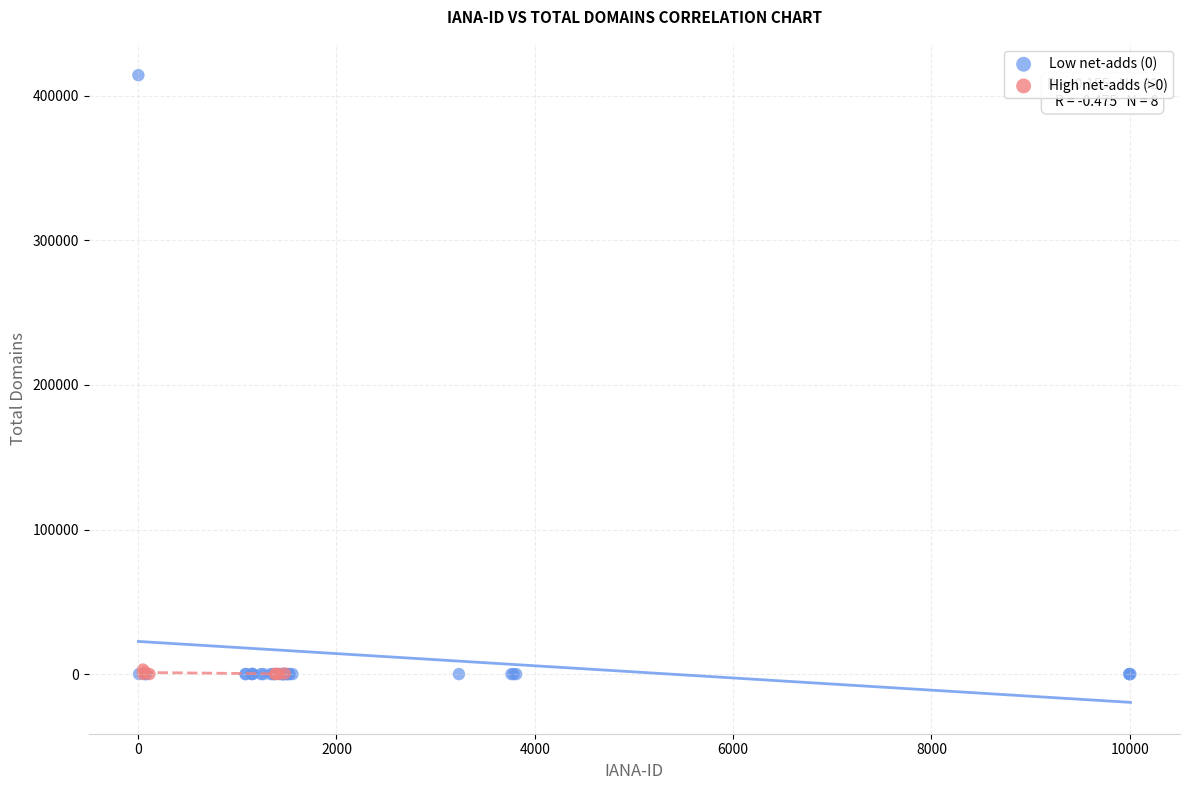

Which series contains the highest Y value?

Low net-adds (0)